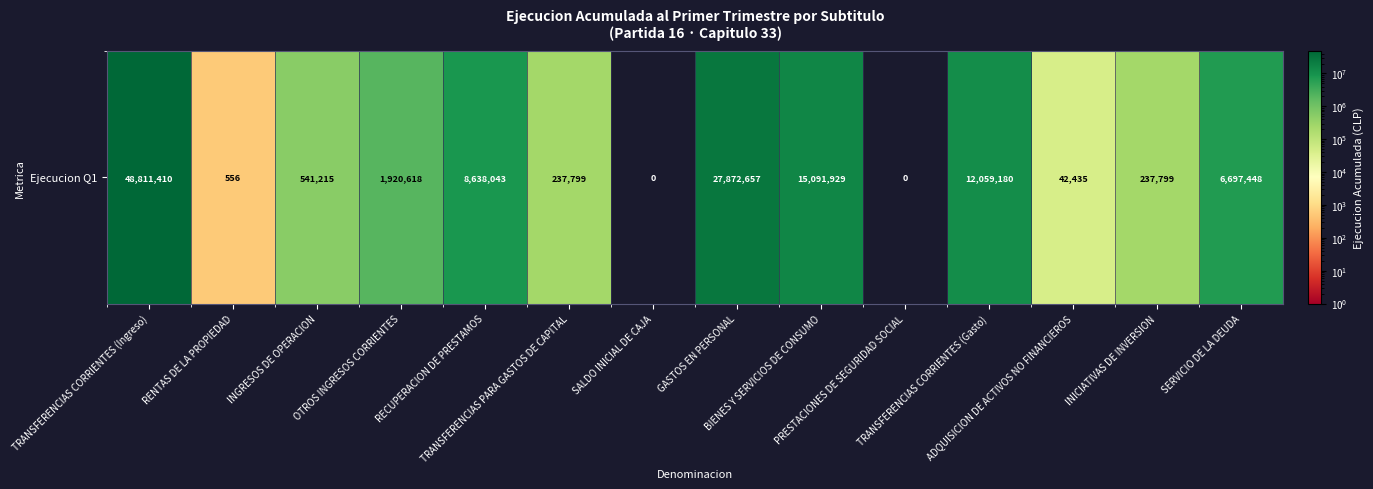

Where does the data first go above 1920618?

TRANSFERENCIAS CORRIENTES (Ingreso)